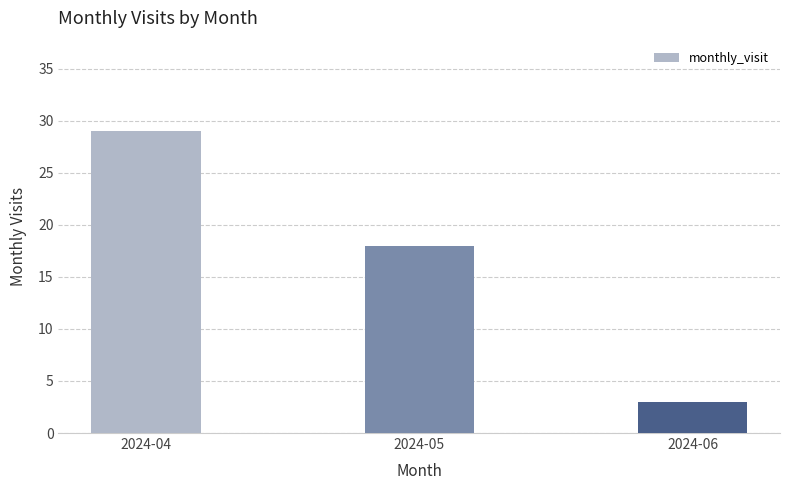

What is the difference between the maximum and second lowest values?

11